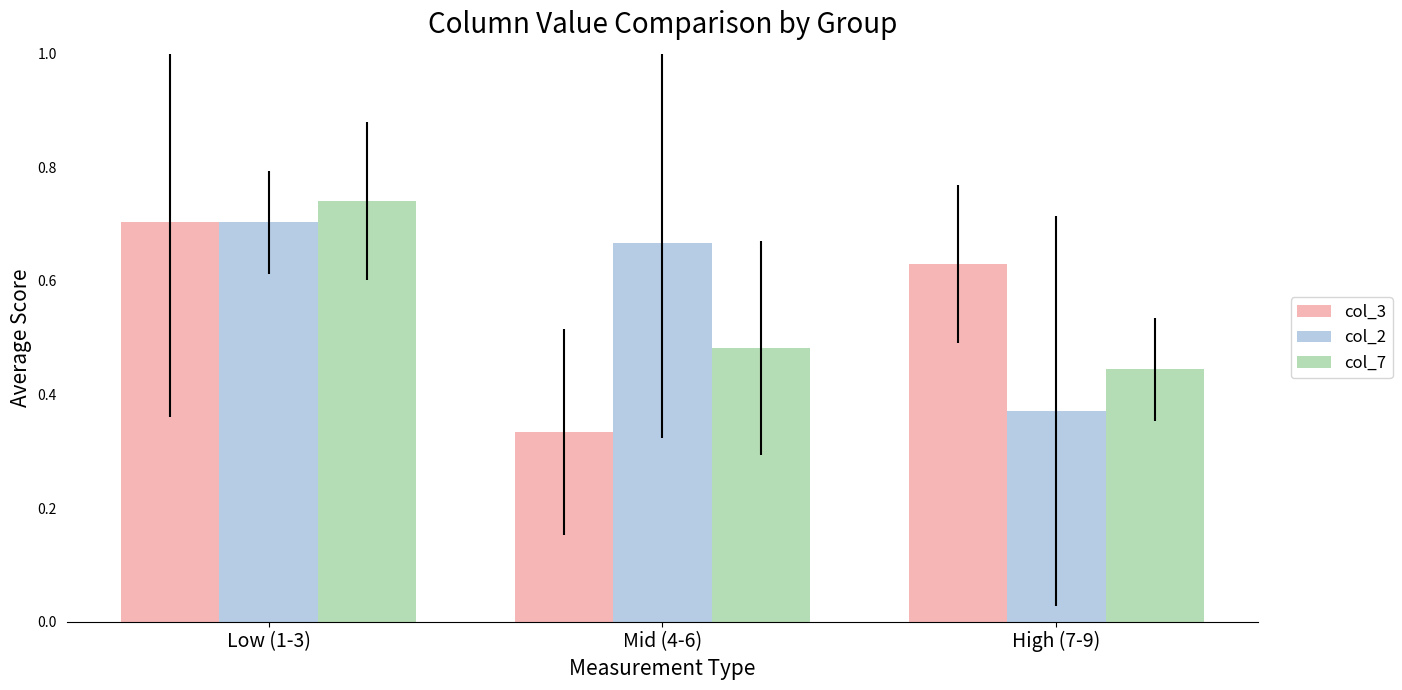

How many groups of bars are there?

3